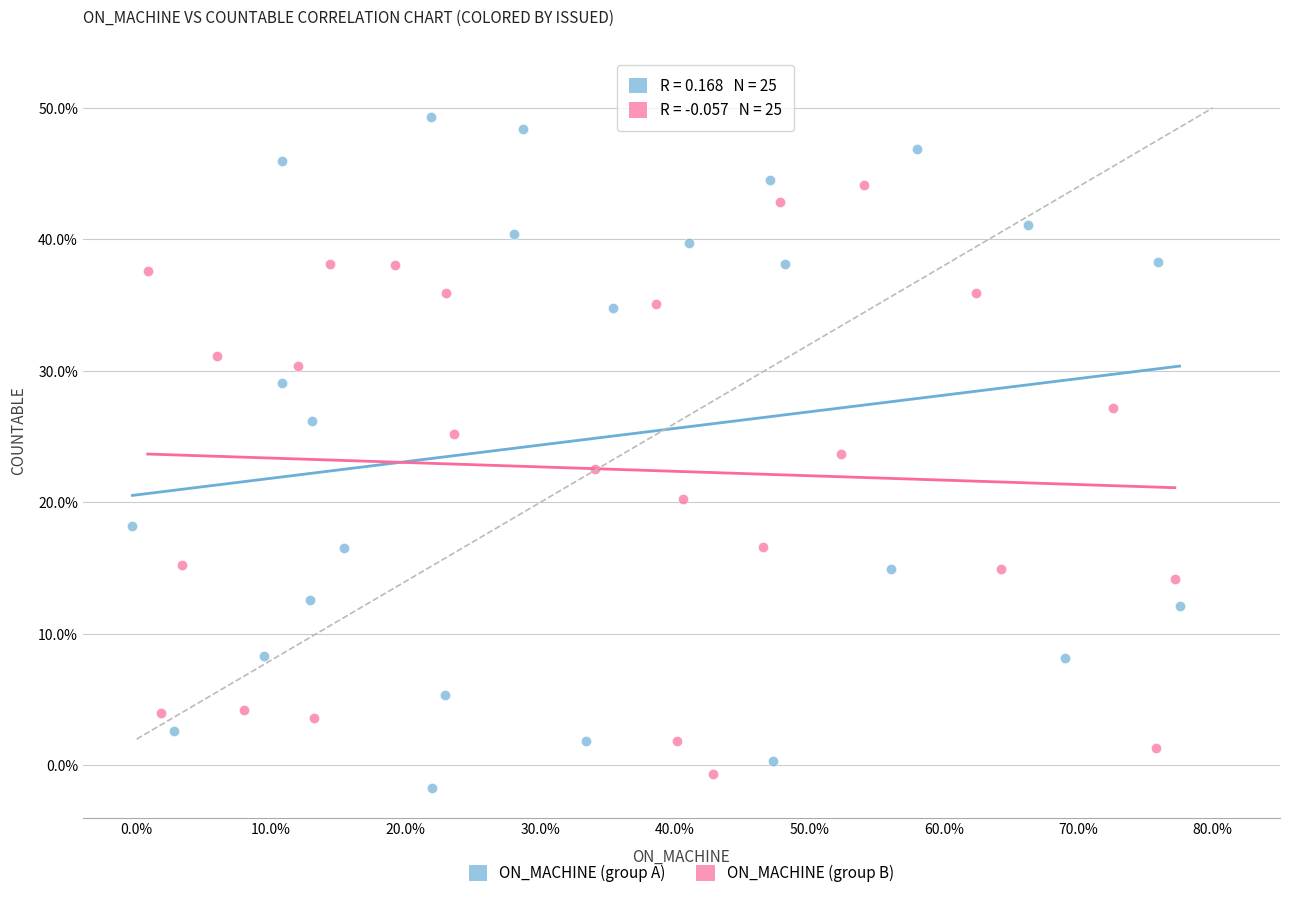

Which series has the largest Y range (max minus min)?

ON_MACHINE (group A)